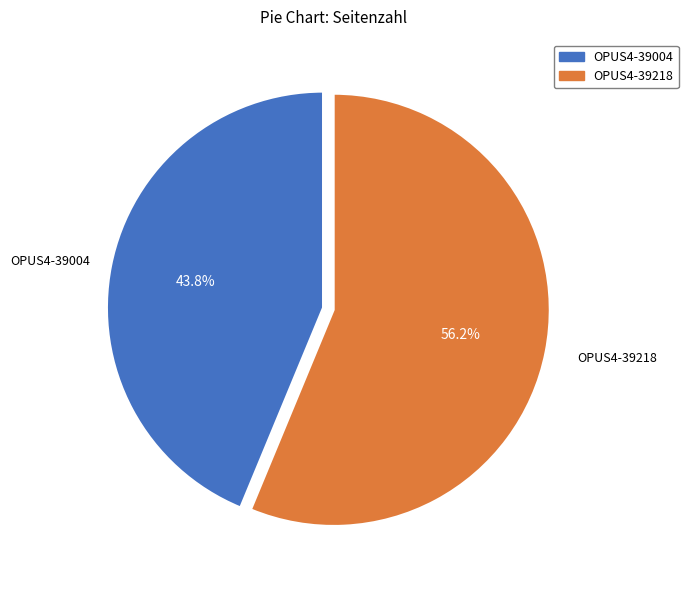

Is it true that OPUS4-39004 is 44% of the pie?

True